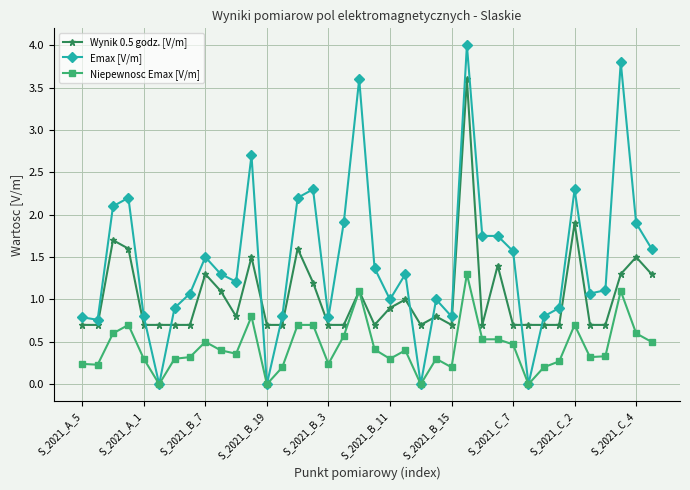

Which series has the largest total across all categories?

Emax [V/m]